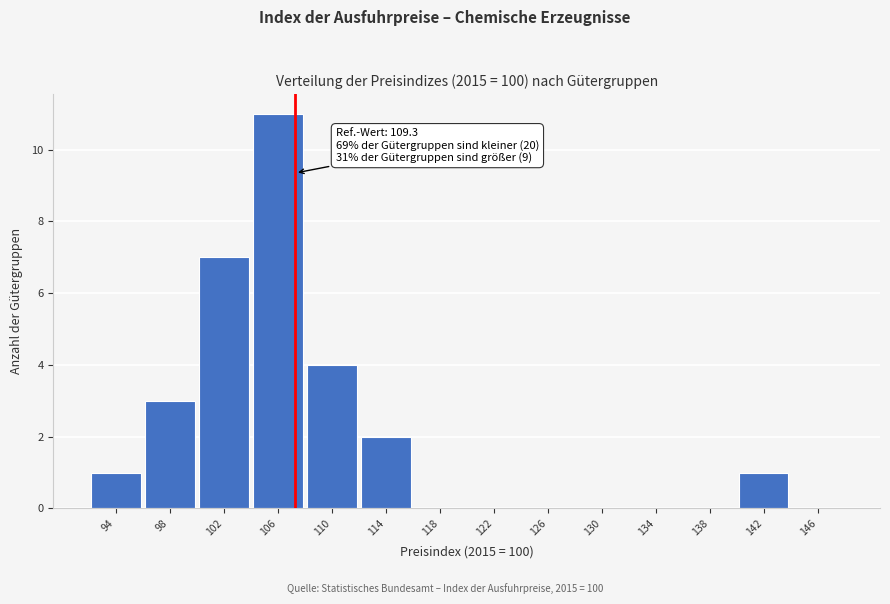

Reading left to right, what are all the values shown in this chart?

94=1	98=3	102=7	106=11	110=4	114=2	118=0	122=0	126=0	130=0	134=0	138=0	142=1	146=0